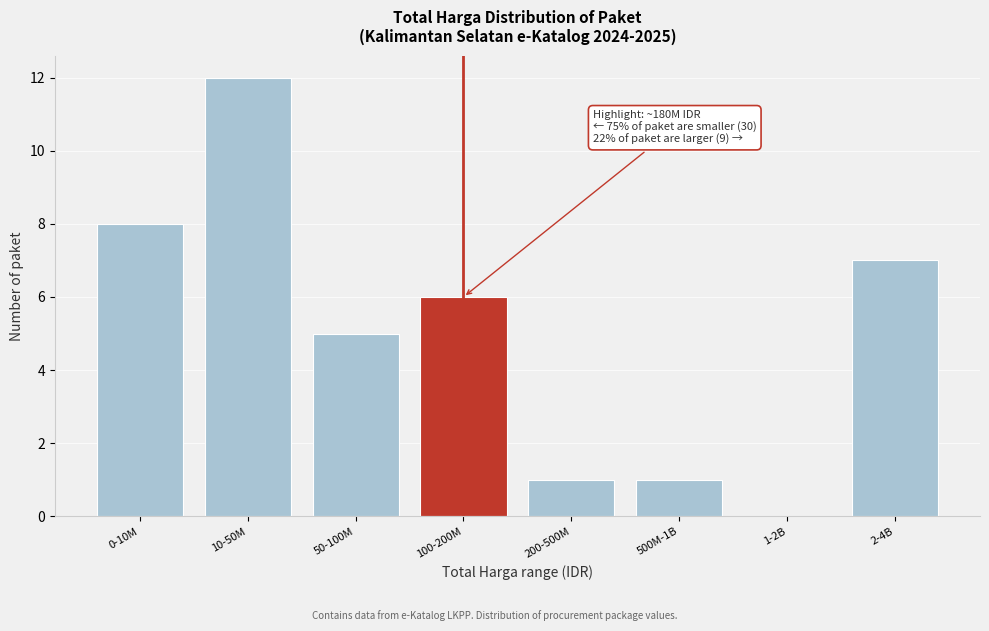

Reading left to right, list all the values displayed in this chart.

0-10M=8	10-50M=12	50-100M=5	100-200M=6	200-500M=1	500M-1B=1	1-2B=0	2-4B=7